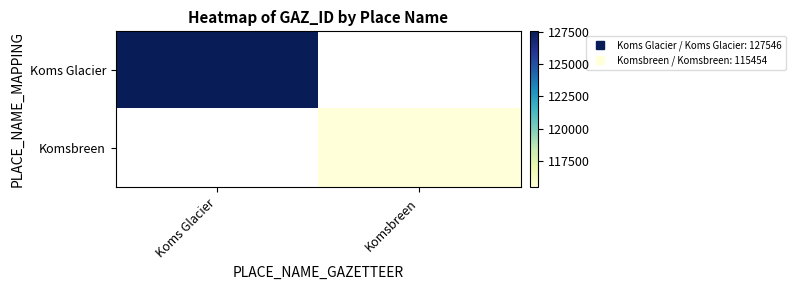

The value of Koms Glacier at Koms Glacier is 218159.1. True or false?

False